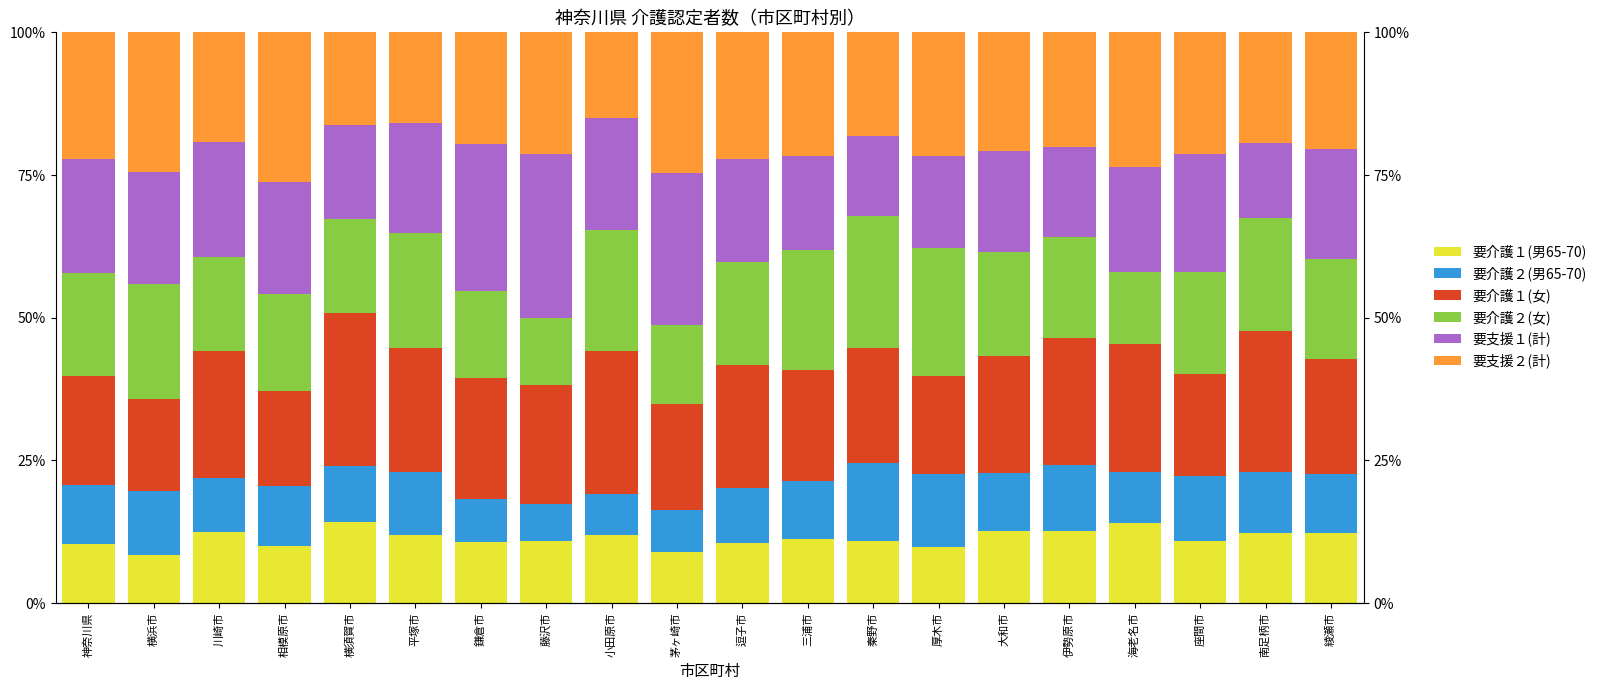

Between 逗子市 and 相模原市, which is larger?

逗子市